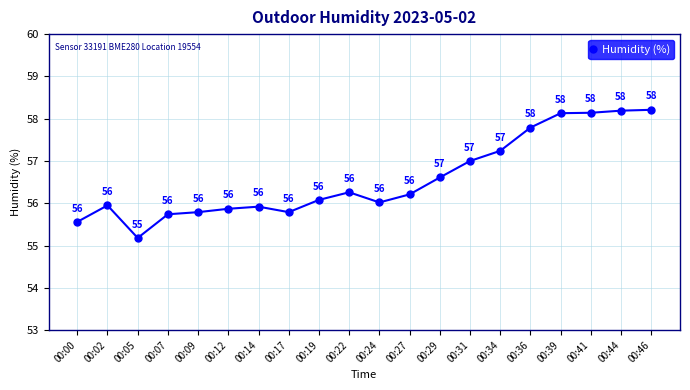

What is the sum of the values at 00:36 and 00:46?

116.0